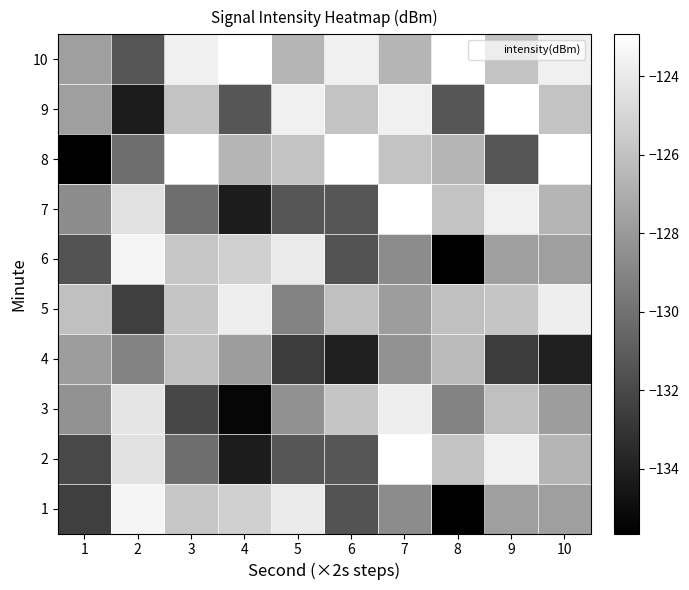

Which category has the highest value across all series?

7